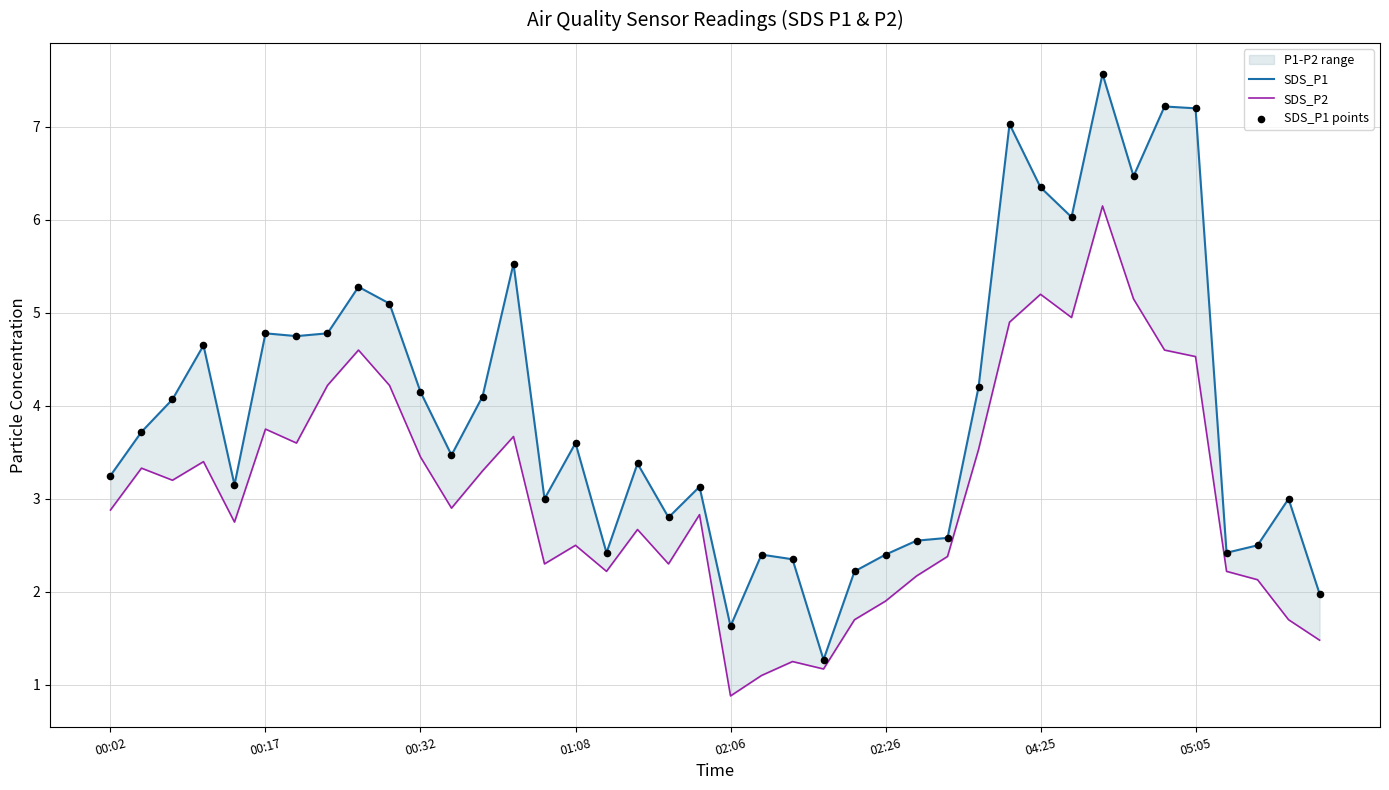

At which category is the sum across all series the highest?

32